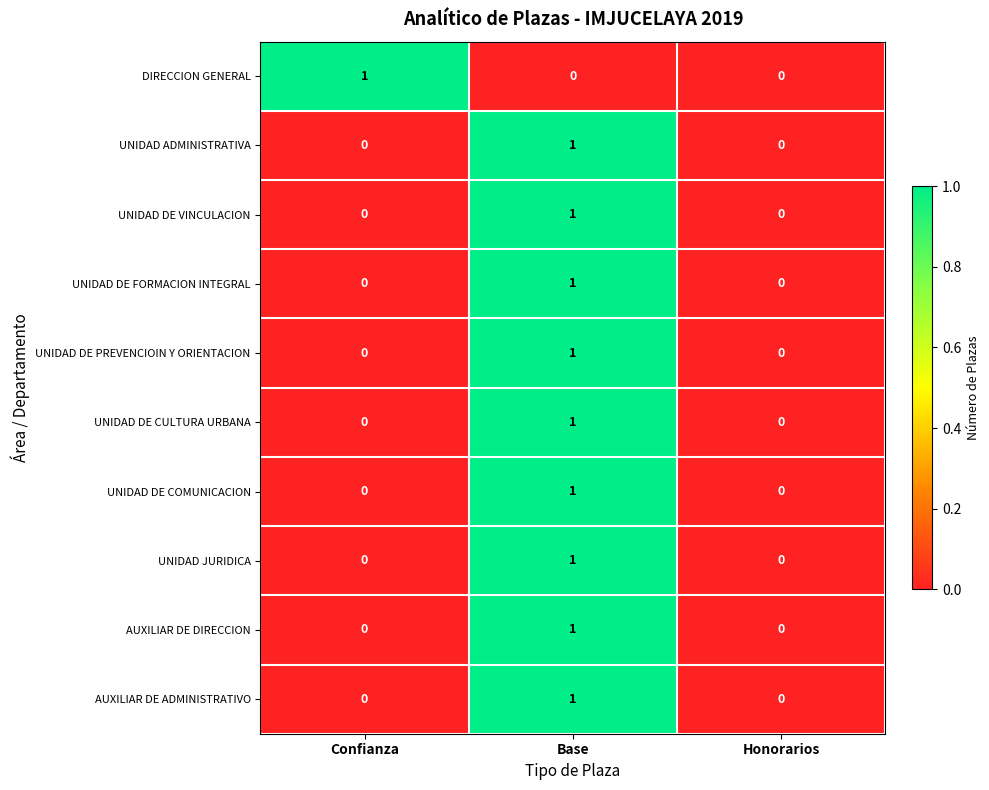

Reading left to right, list all the values displayed in this chart.

DIRECCION GENERAL: 1	0	0
UNIDAD ADMINISTRATIVA: 0	1	0
UNIDAD DE VINCULACION: 0	1	0
UNIDAD DE FORMACION INTEGRAL: 0	1	0
UNIDAD DE PREVENCIOIN Y ORIENTACION: 0	1	0
UNIDAD DE CULTURA URBANA: 0	1	0
UNIDAD DE COMUNICACION: 0	1	0
UNIDAD JURIDICA: 0	1	0
AUXILIAR DE DIRECCION: 0	1	0
AUXILIAR DE ADMINISTRATIVO: 0	1	0